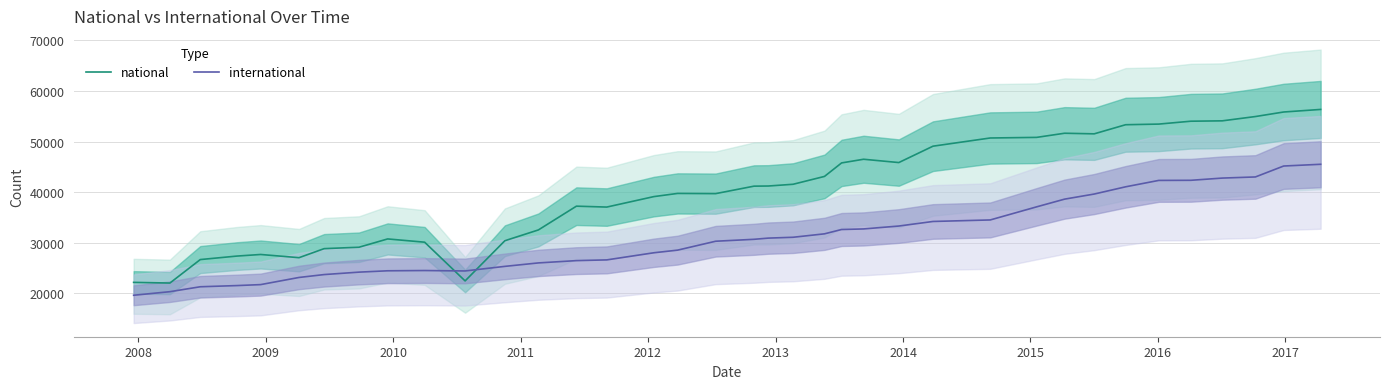

What is the highest value of the national series?

56366